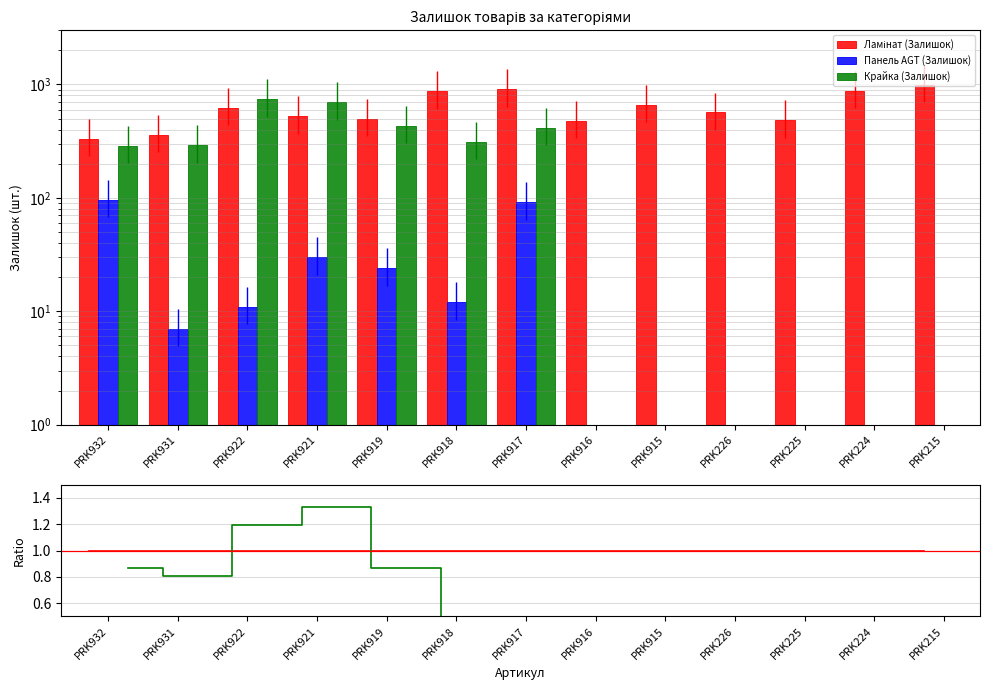

At PRK917, list the series in order from smallest to largest.

Панель AGT (Залишок), Крайка (Залишок), Ламінат (Залишок)